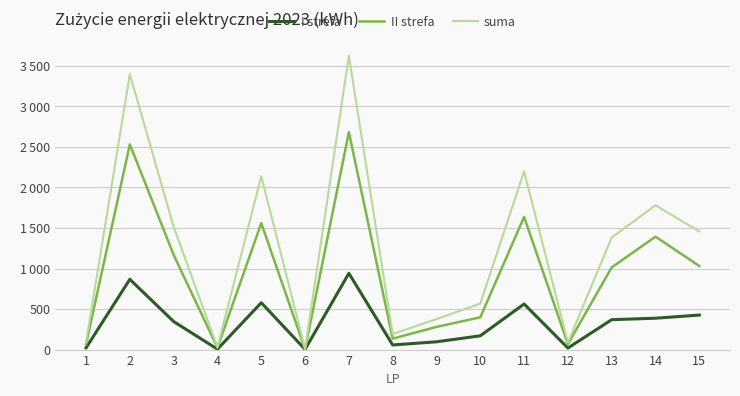

Read the suma value at 14.

1780